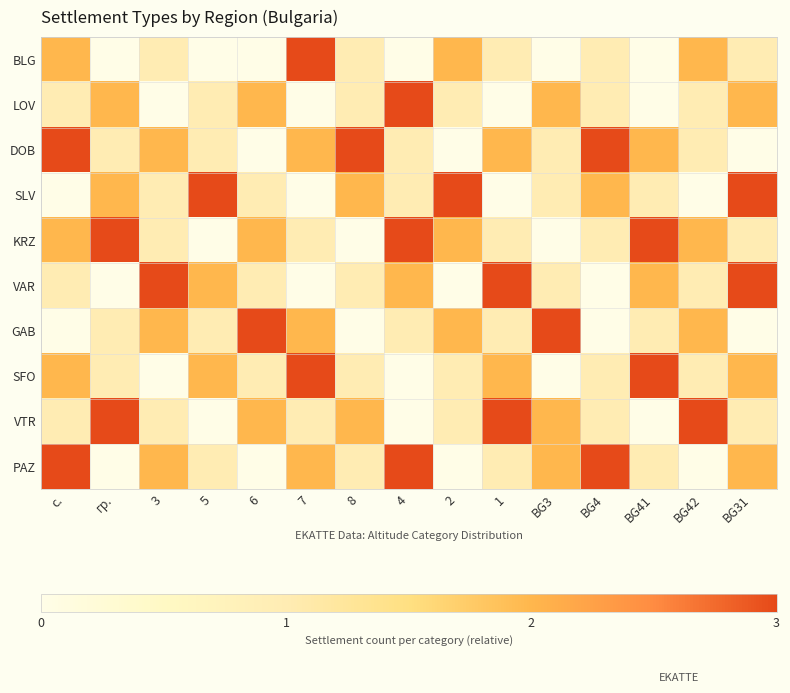

How many distinct data groups are displayed?

10